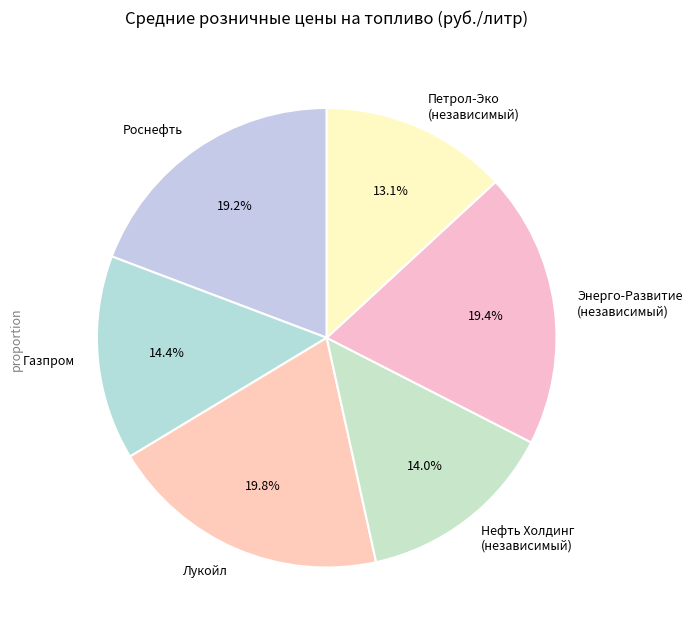

Is there a majority slice in this chart?

No